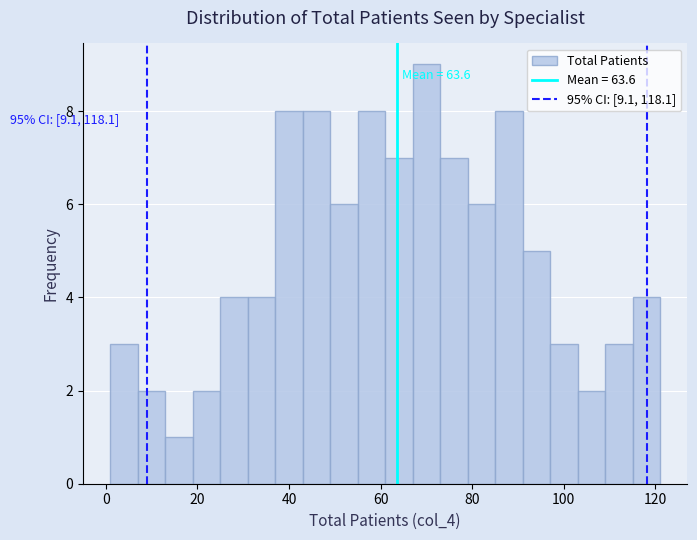

Around what value on the x-axis is the tallest bar? Give the approximate position of its centre, as read against the axis.

70